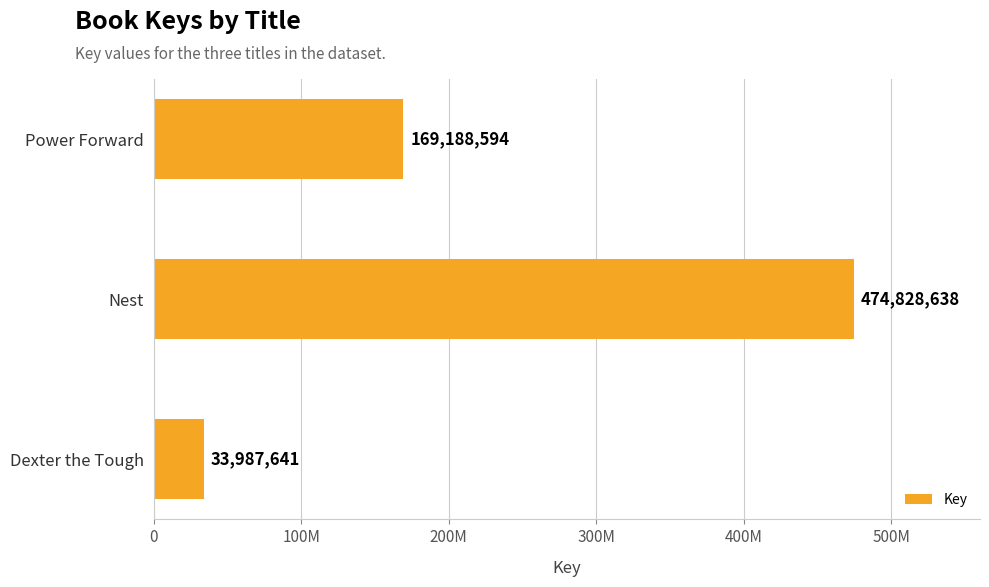

Does the chart contain any negative values?

No